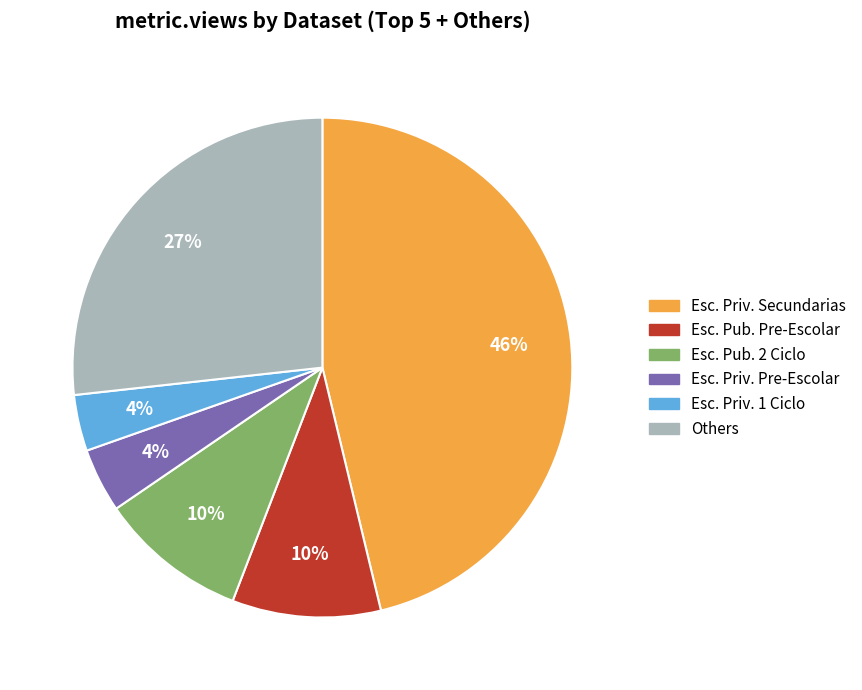

Is there any slice that represents more than half of the pie?

No